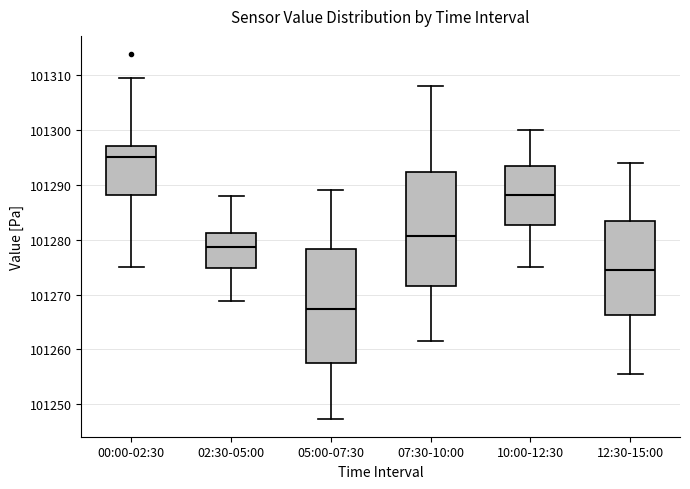

Reading left to right, transcribe this box plot: for each box, give where its median line is, the range the box spans, and where its two whiskers end, as read against the y-axis. The values are not printed on the chart, so give them approximately, as read against the axis.

00:00-02:30: median 101295, box 101288 to 101297, whiskers 101275 to 101309
02:30-05:00: median 101279, box 101275 to 101281, whiskers 101269 to 101288
05:00-07:30: median 101267, box 101257 to 101278, whiskers 101247 to 101289
07:30-10:00: median 101281, box 101272 to 101292, whiskers 101262 to 101308
10:00-12:30: median 101288, box 101283 to 101293, whiskers 101275 to 101300
12:30-15:00: median 101274, box 101266 to 101283, whiskers 101256 to 101294